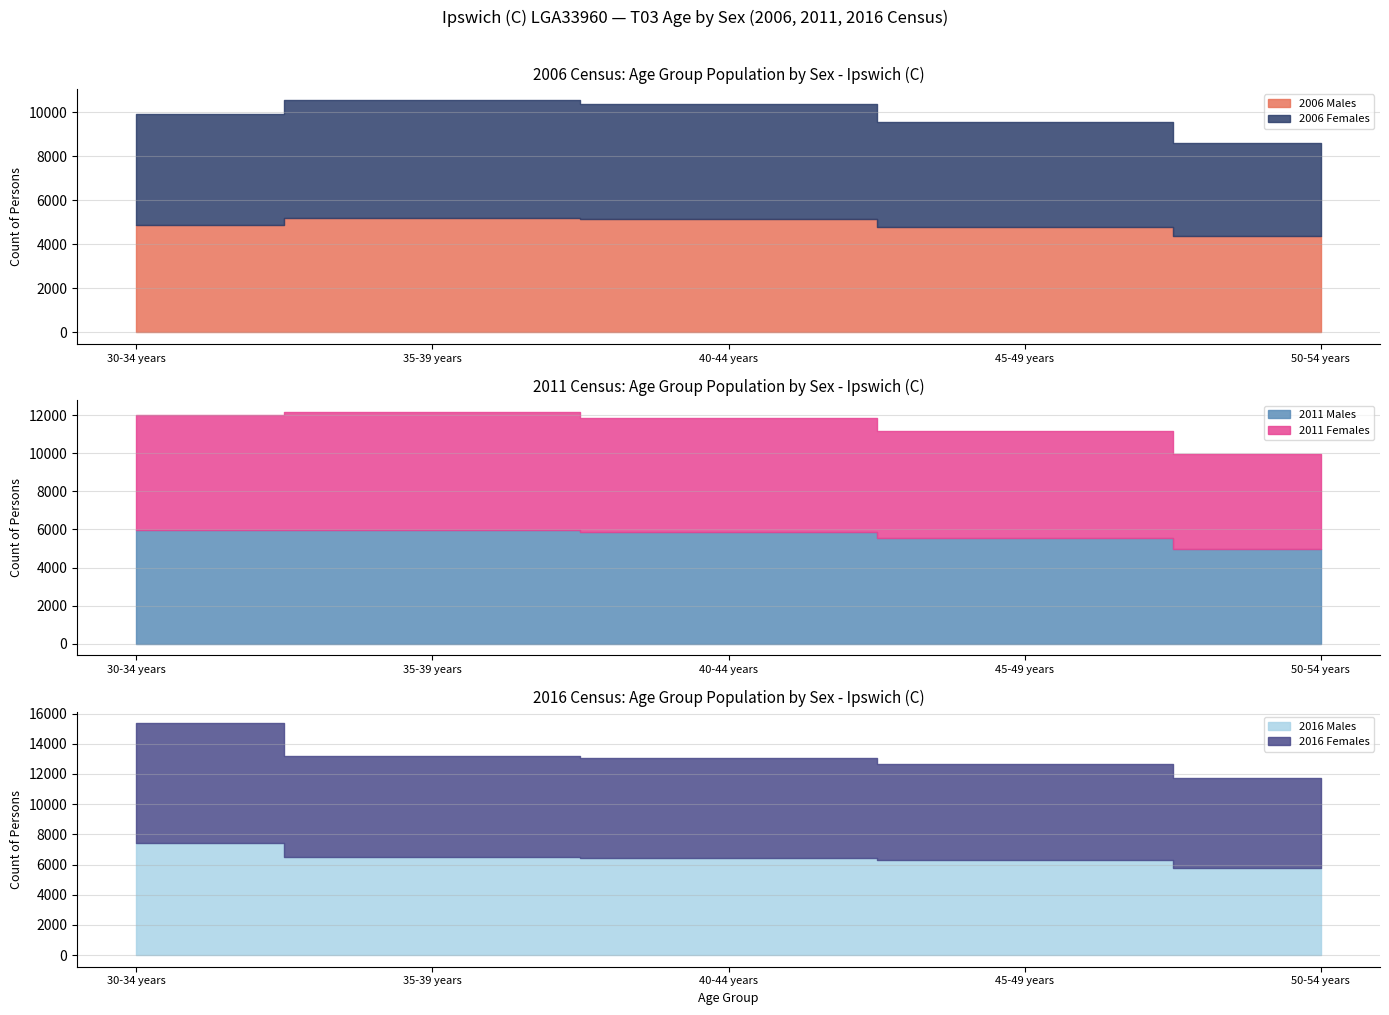

Rank the categories by 2016 Females value from lowest to highest.

50-54 years, 45-49 years, 35-39 years, 40-44 years, 30-34 years